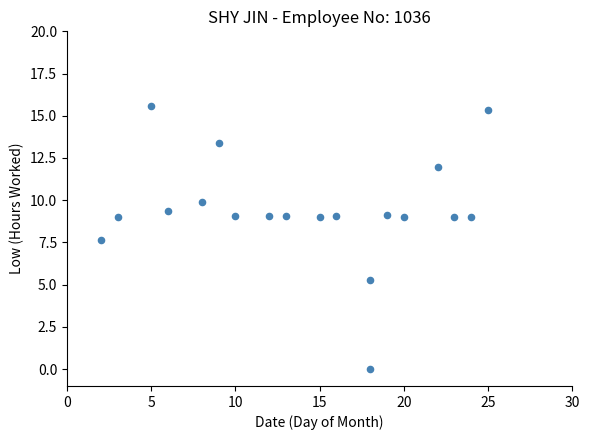

What is the range of Y values (max minus min)?

15.6